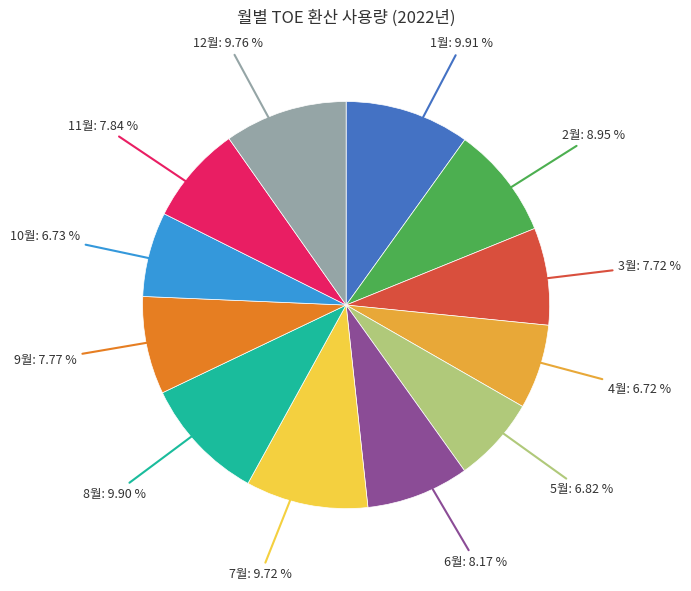

The 1월 slice represents 21% of the pie. True or false?

False